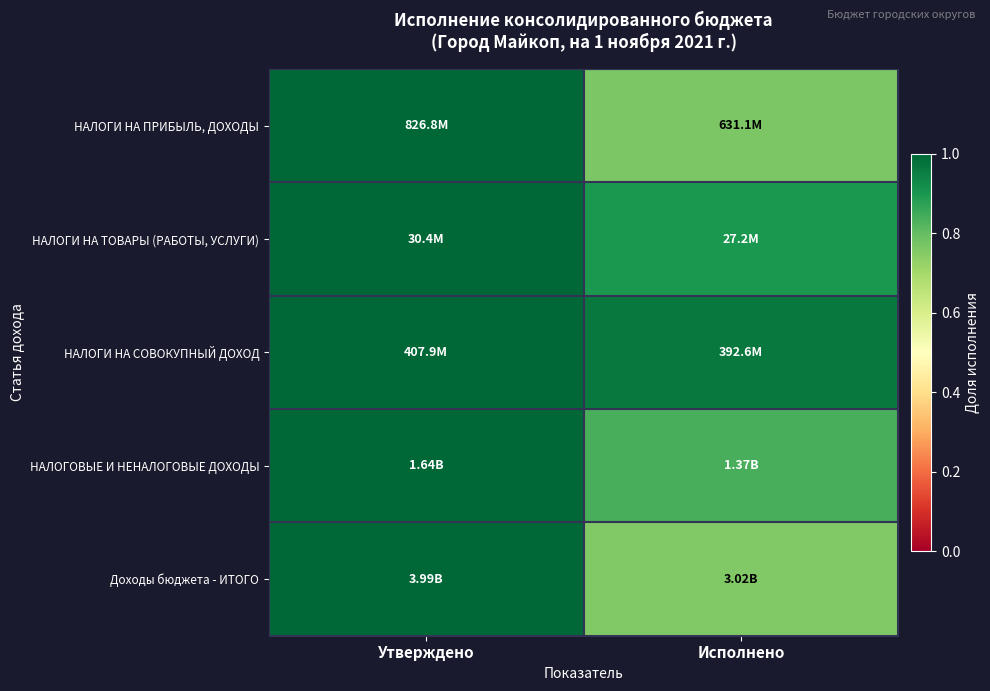

What is the smallest value displayed?

0.8